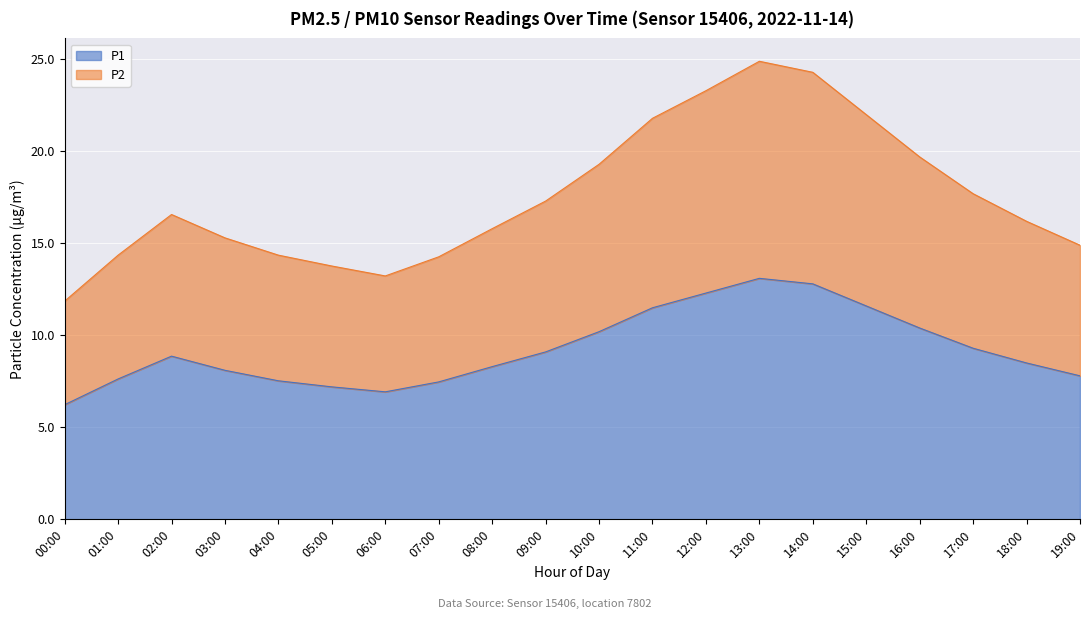

What is the difference between the maximum and minimum values in the P1 series?

6.9